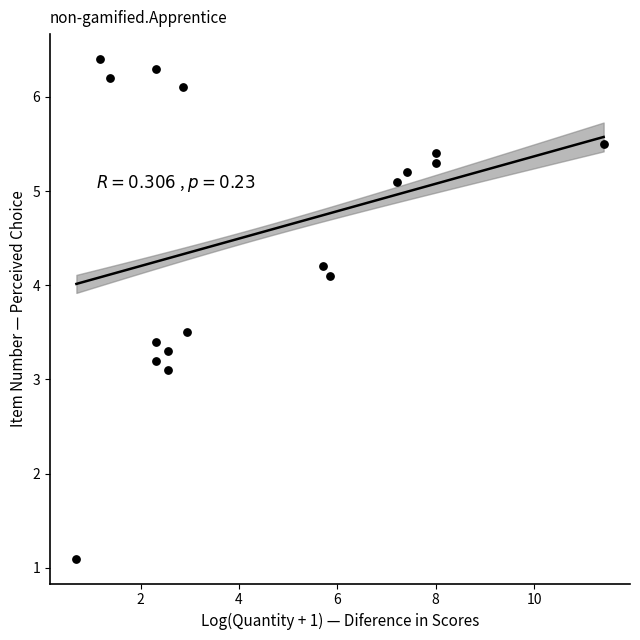

What Y value in the scatter plot is closest to 3?

3.1